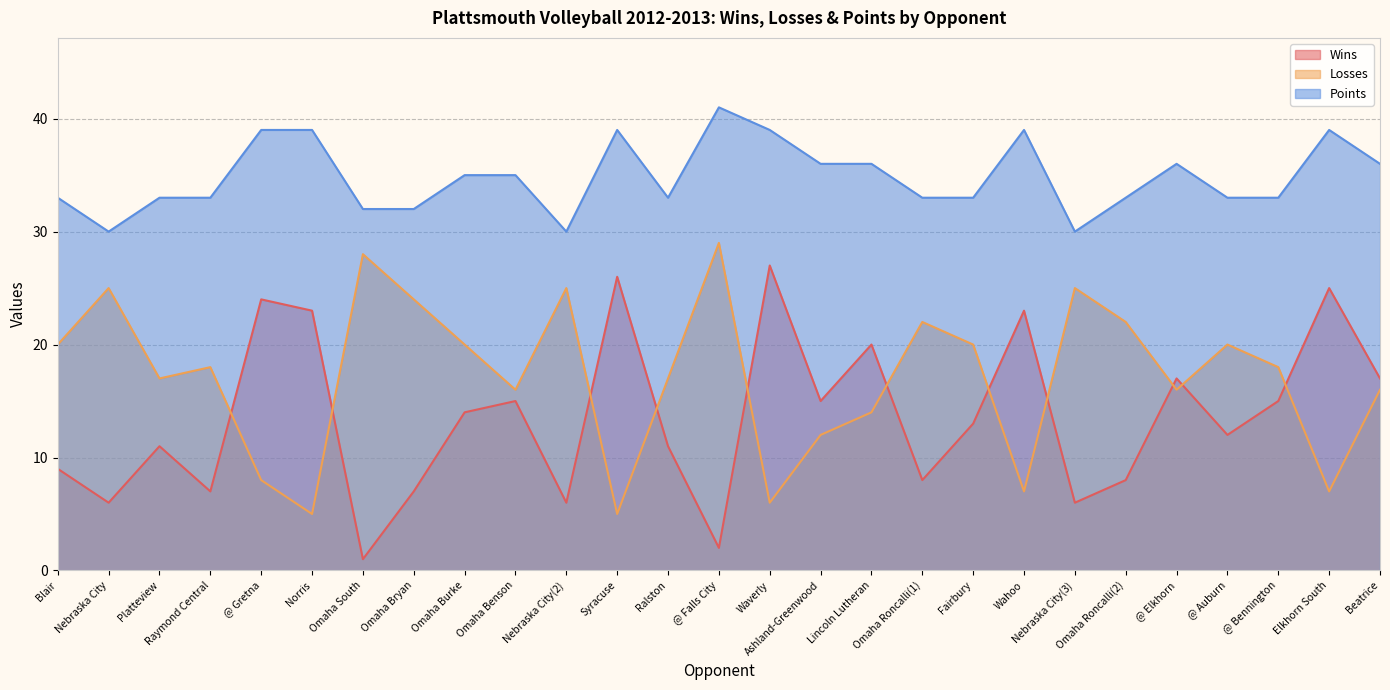

Reading left to right, extract all data points from this chart.

Wins: Blair=9	Nebraska City=6	Platteview=11	Raymond Central=7	@ Gretna=24	Norris=23	Omaha South=1	Omaha Bryan=7	Omaha Burke=14	Omaha Benson=15	Nebraska City(2)=6	Syracuse=26	Ralston=11	@ Falls City=2	Waverly=27	Ashland-Greenwood=15	Lincoln Lutheran=20	Omaha Roncalli(1)=8	Fairbury=13	Wahoo=23	Nebraska City(3)=6	Omaha Roncalli(2)=8	@ Elkhorn=17	@ Auburn=12	@ Bennington=15	Elkhorn South=25	Beatrice=17
Losses: Blair=20	Nebraska City=25	Platteview=17	Raymond Central=18	@ Gretna=8	Norris=5	Omaha South=28	Omaha Bryan=24	Omaha Burke=20	Omaha Benson=16	Nebraska City(2)=25	Syracuse=5	Ralston=17	@ Falls City=29	Waverly=6	Ashland-Greenwood=12	Lincoln Lutheran=14	Omaha Roncalli(1)=22	Fairbury=20	Wahoo=7	Nebraska City(3)=25	Omaha Roncalli(2)=22	@ Elkhorn=16	@ Auburn=20	@ Bennington=18	Elkhorn South=7	Beatrice=16
Points: Blair=33	Nebraska City=30	Platteview=33	Raymond Central=33	@ Gretna=39	Norris=39	Omaha South=32	Omaha Bryan=32	Omaha Burke=35	Omaha Benson=35	Nebraska City(2)=30	Syracuse=39	Ralston=33	@ Falls City=41	Waverly=39	Ashland-Greenwood=36	Lincoln Lutheran=36	Omaha Roncalli(1)=33	Fairbury=33	Wahoo=39	Nebraska City(3)=30	Omaha Roncalli(2)=33	@ Elkhorn=36	@ Auburn=33	@ Bennington=33	Elkhorn South=39	Beatrice=36